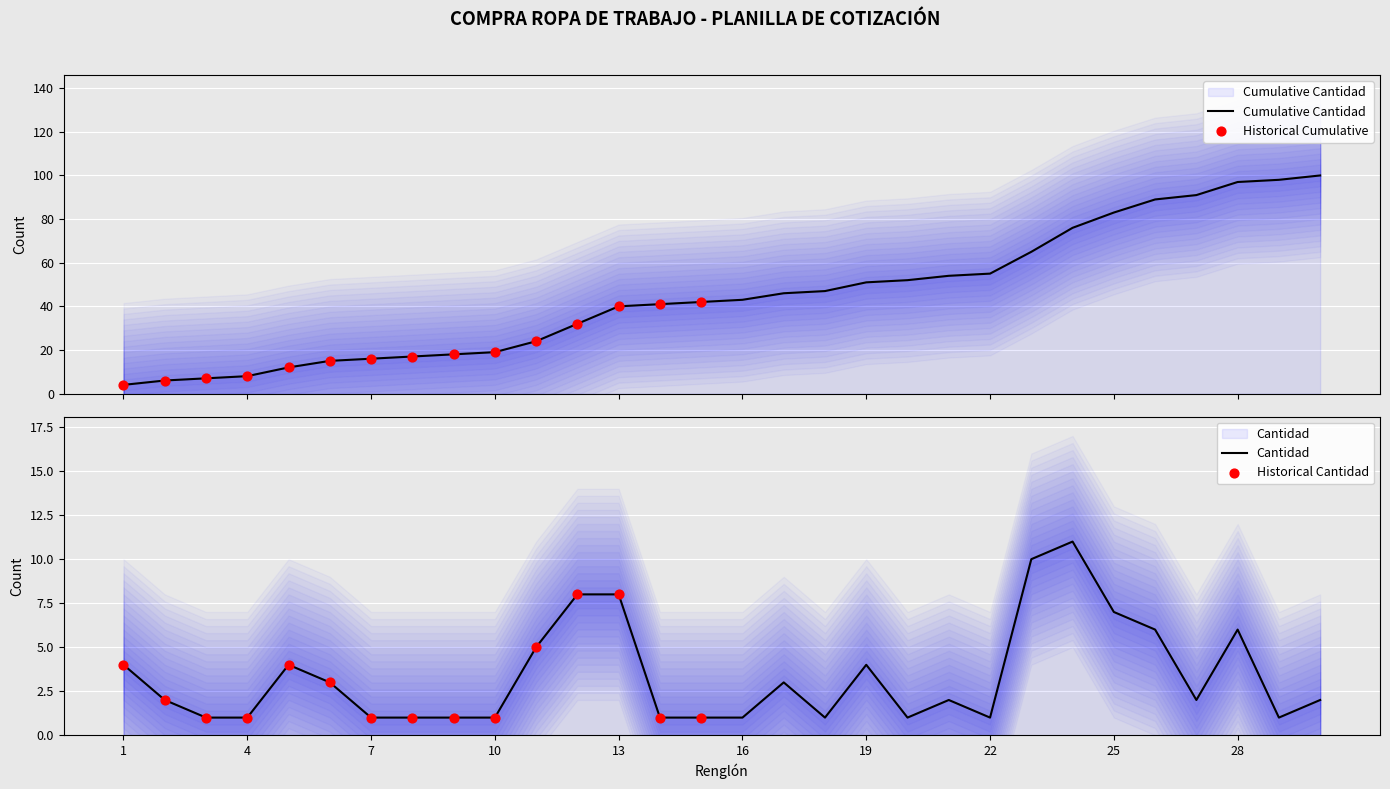

Approximately how many times larger is the value at 4 compared to 29?

1.0